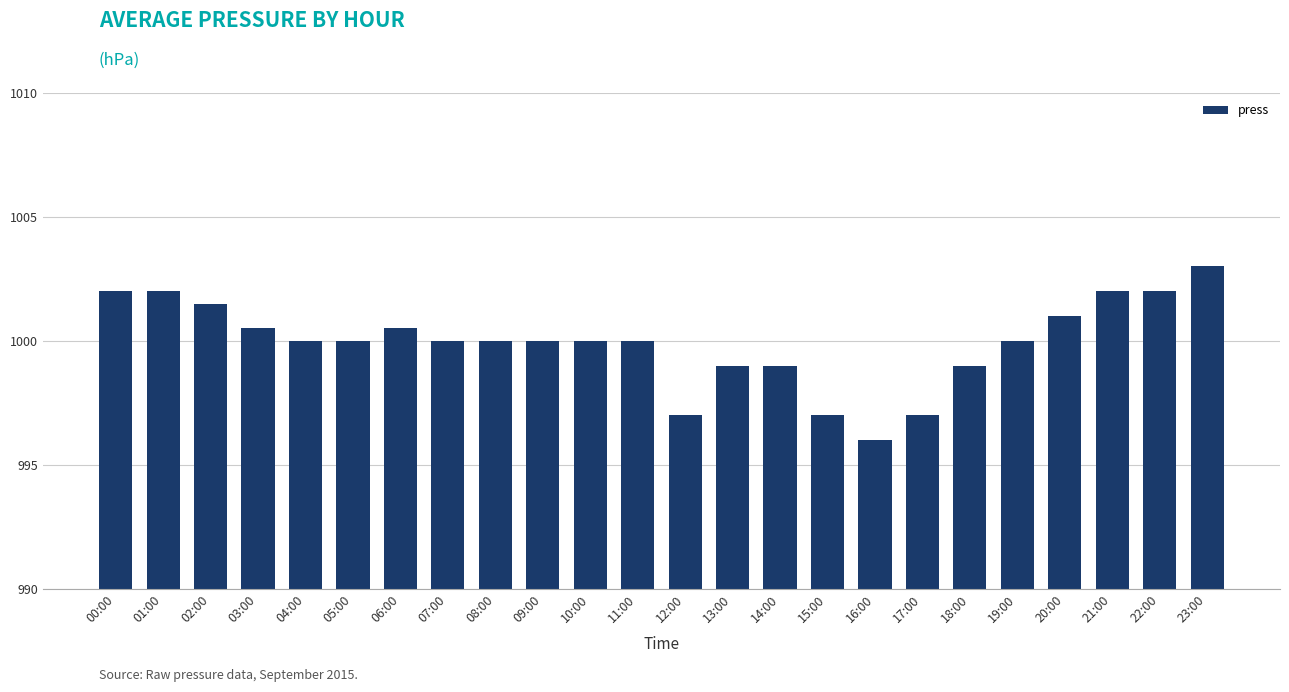

Approximately how many times larger is the value at 11:00 compared to 19:00?

1.0